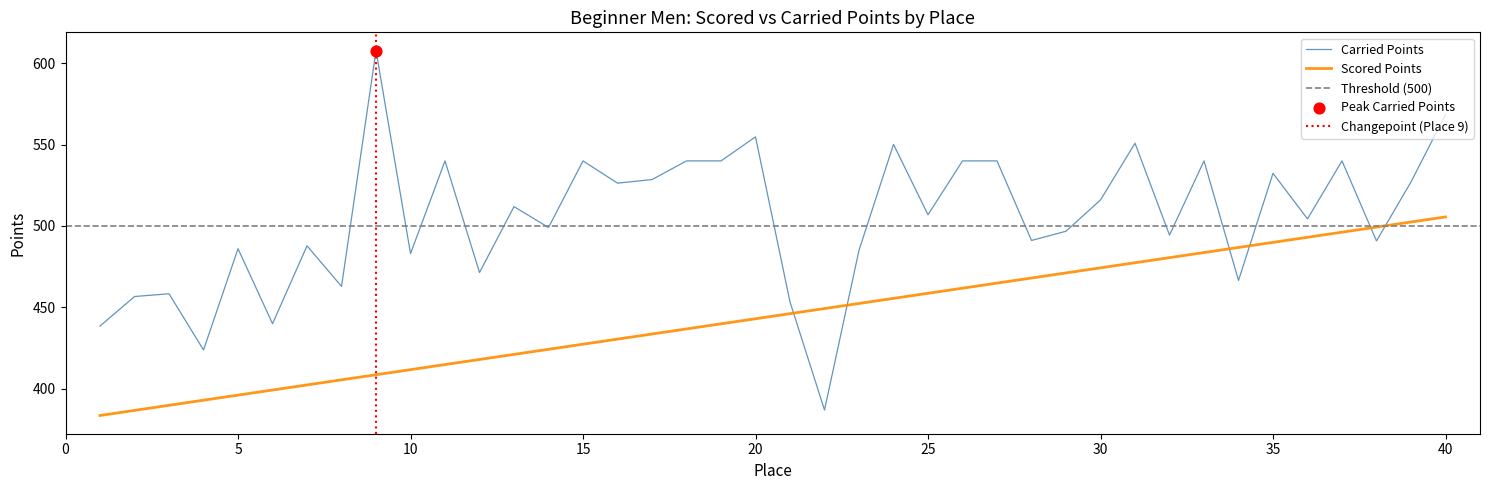

Is the value of Scored Points at 29 greater than the value of Carried Points at 3?

Yes